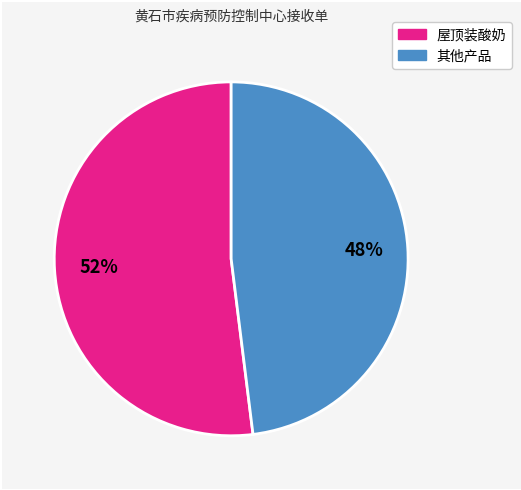

To the nearest percent, what is the average slice percentage?

50%